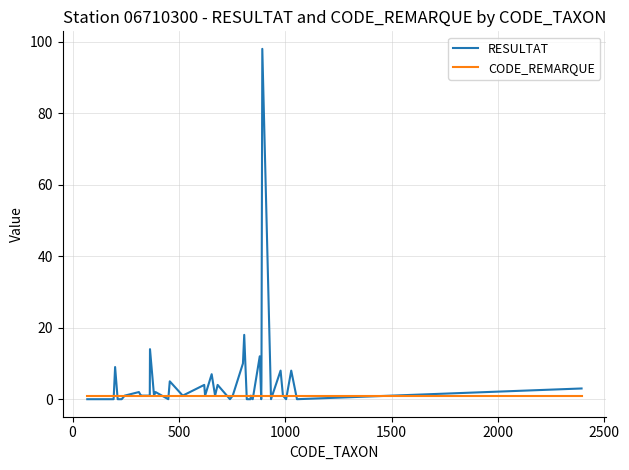

List the series in order of their overall mean, lowest first.

CODE_REMARQUE, RESULTAT